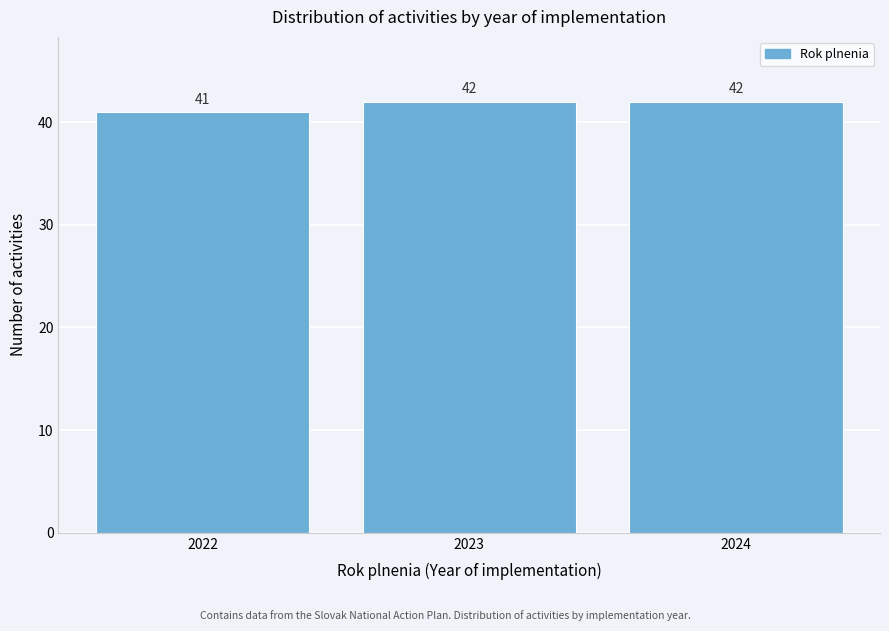

Reading left to right, extract all data points from this chart.

41	42	42